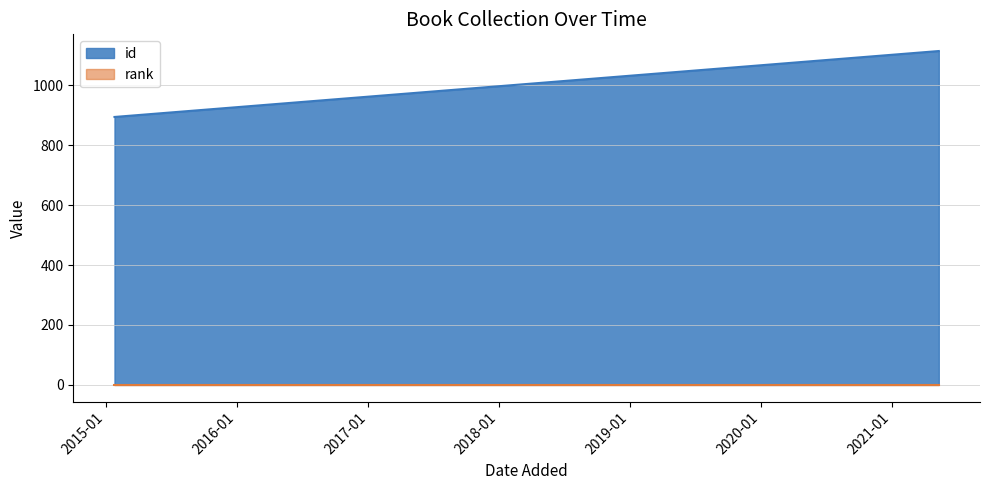

What position from the left is 24 juin 2015?

2